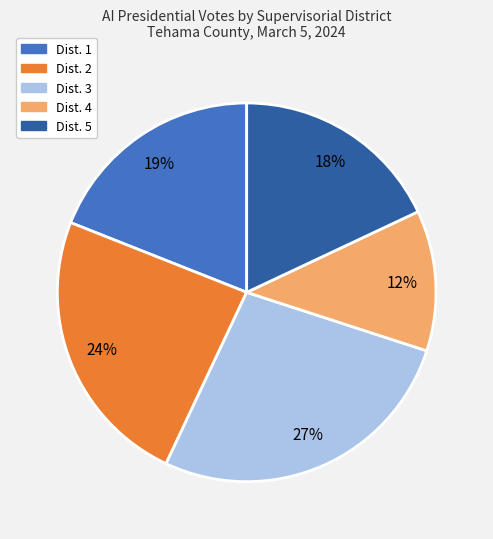

How many segments does this pie chart have?

5